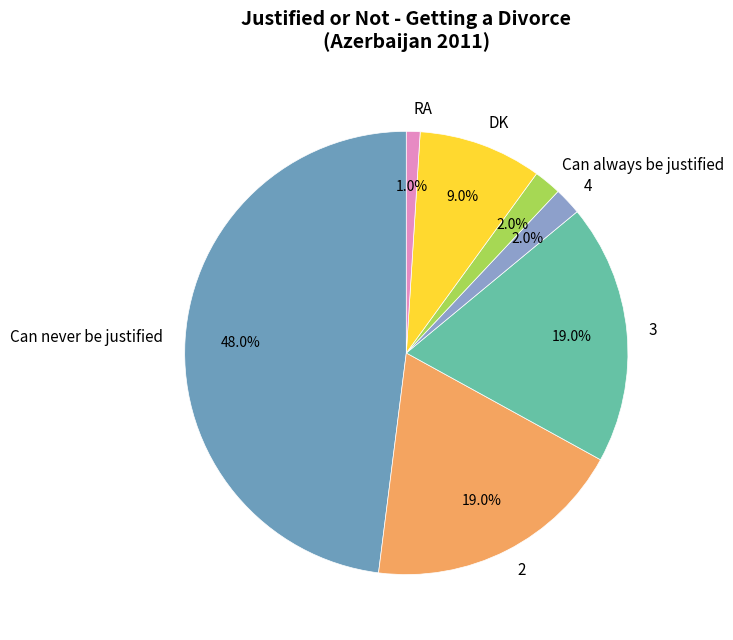

Is there a majority slice in this chart?

No